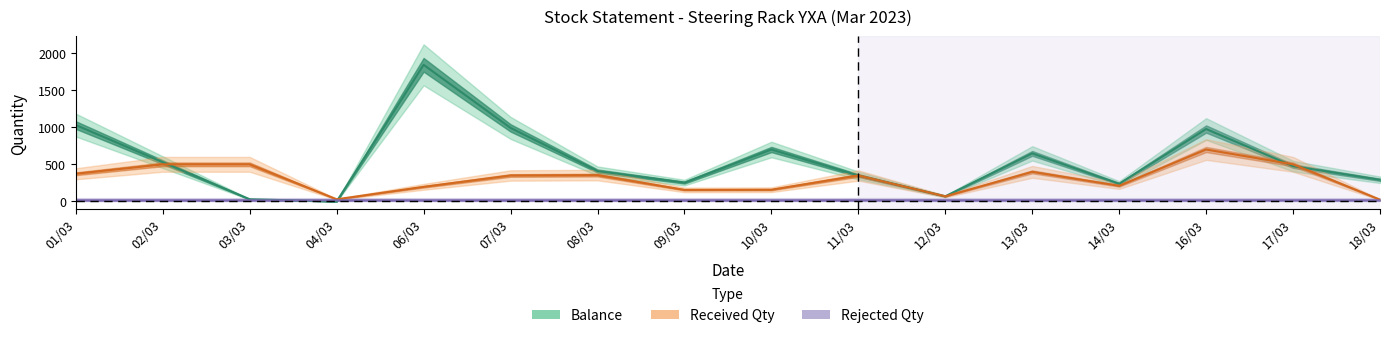

Where is the first local minimum for Received Qty?

04/03